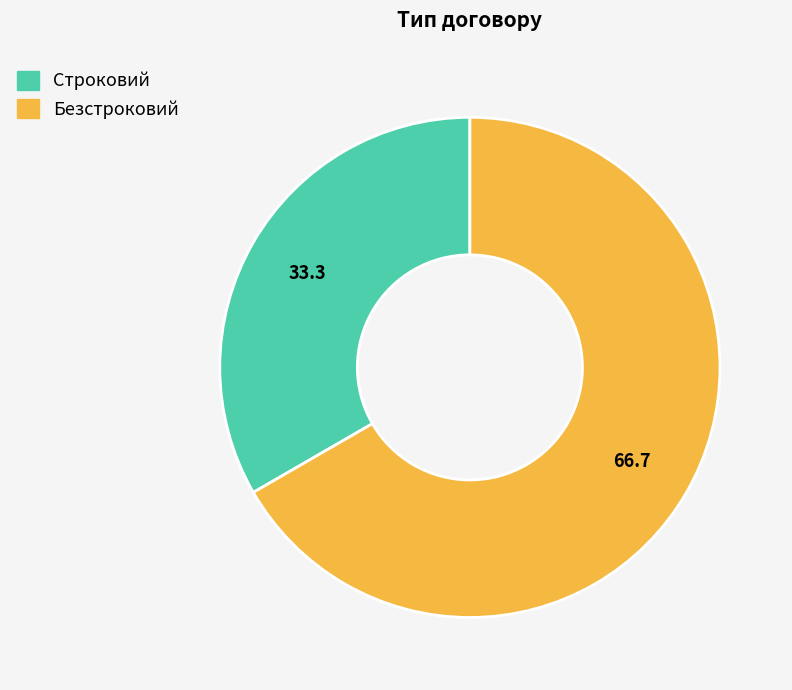

Count the number of slices in the pie.

2